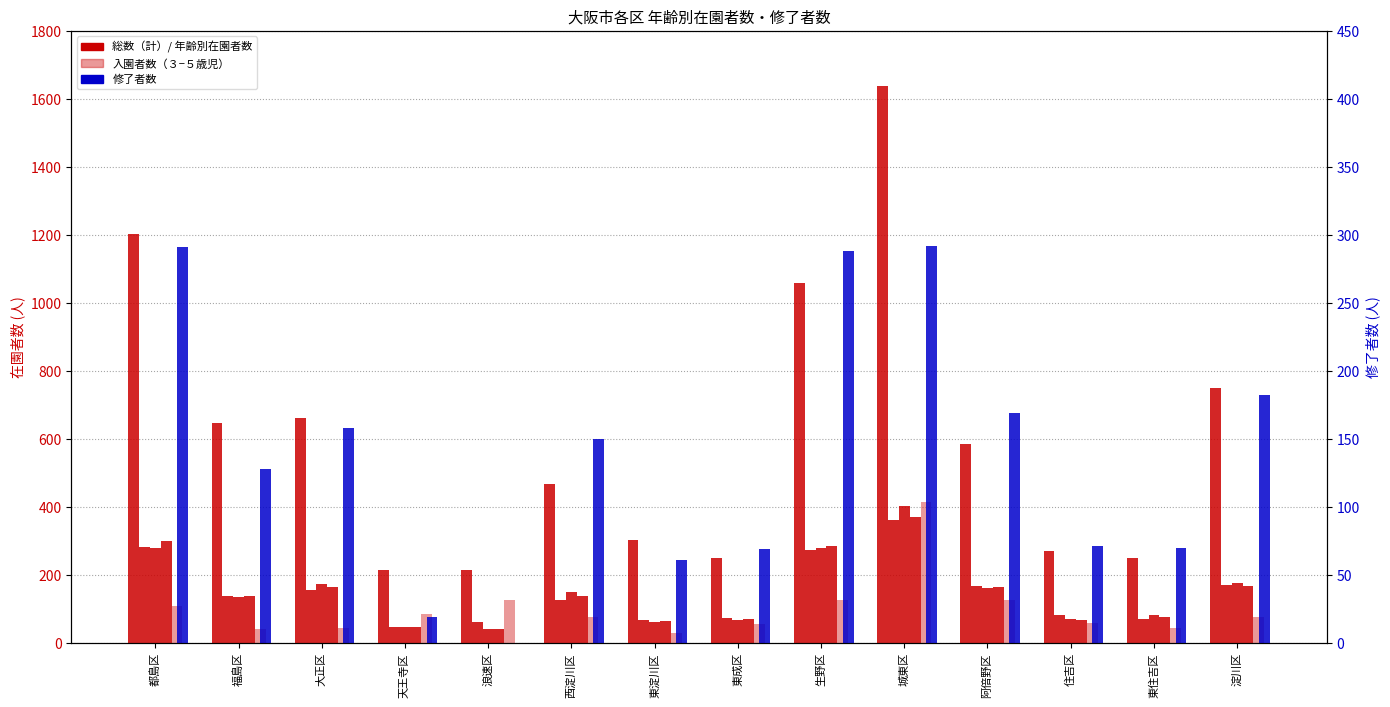

At which label is ５歳児（計） closest to 204?

淀川区